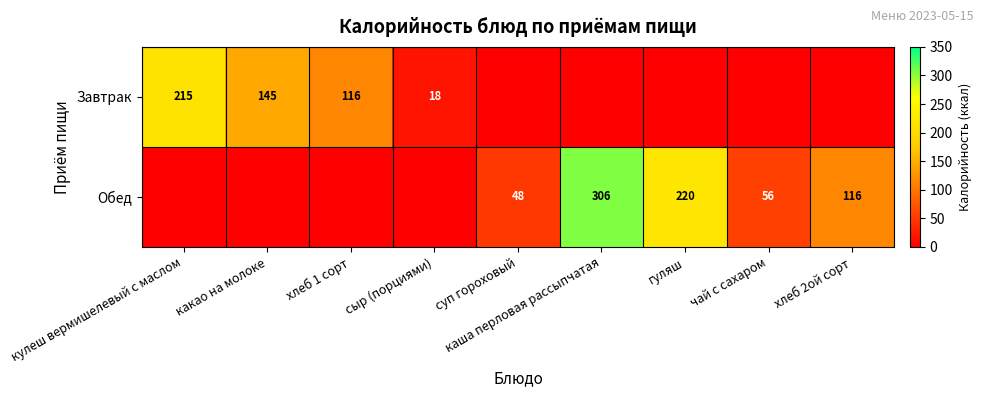

How many distinct data groups are displayed?

2